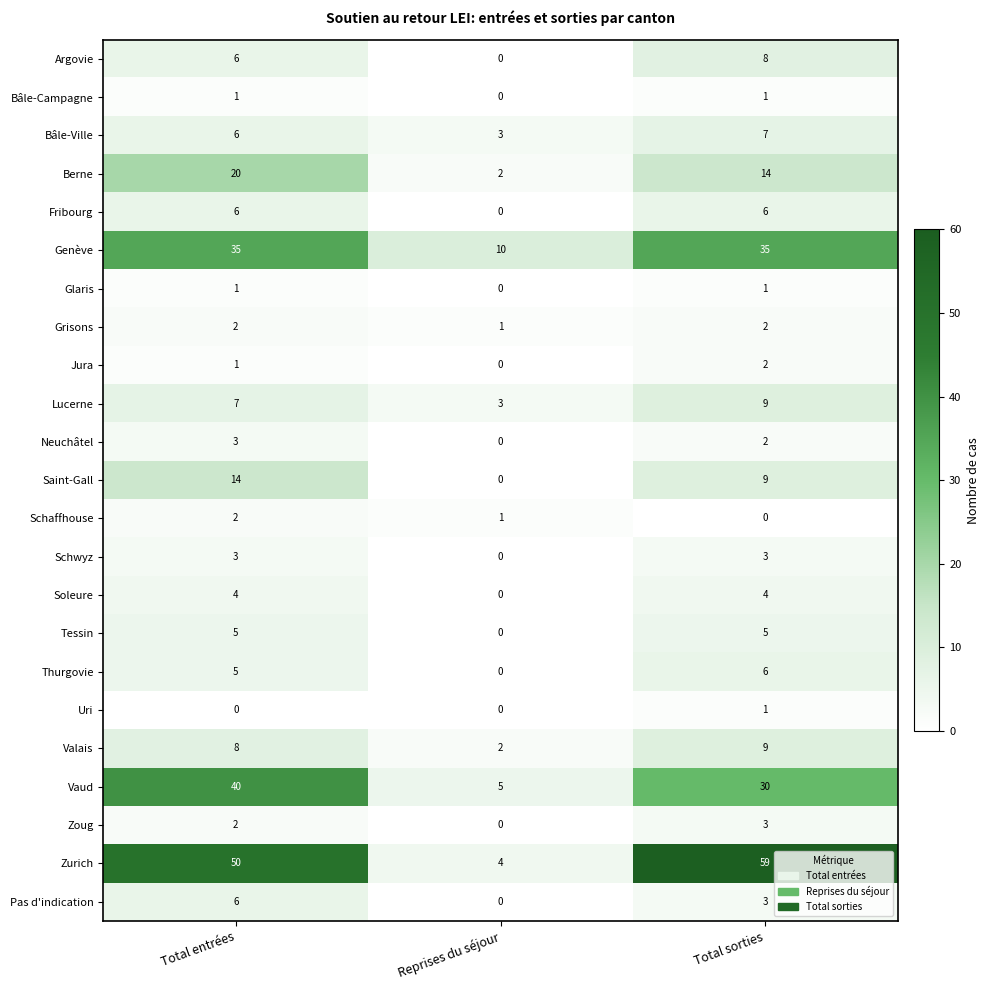

What is the maximum value shown in the chart?

59